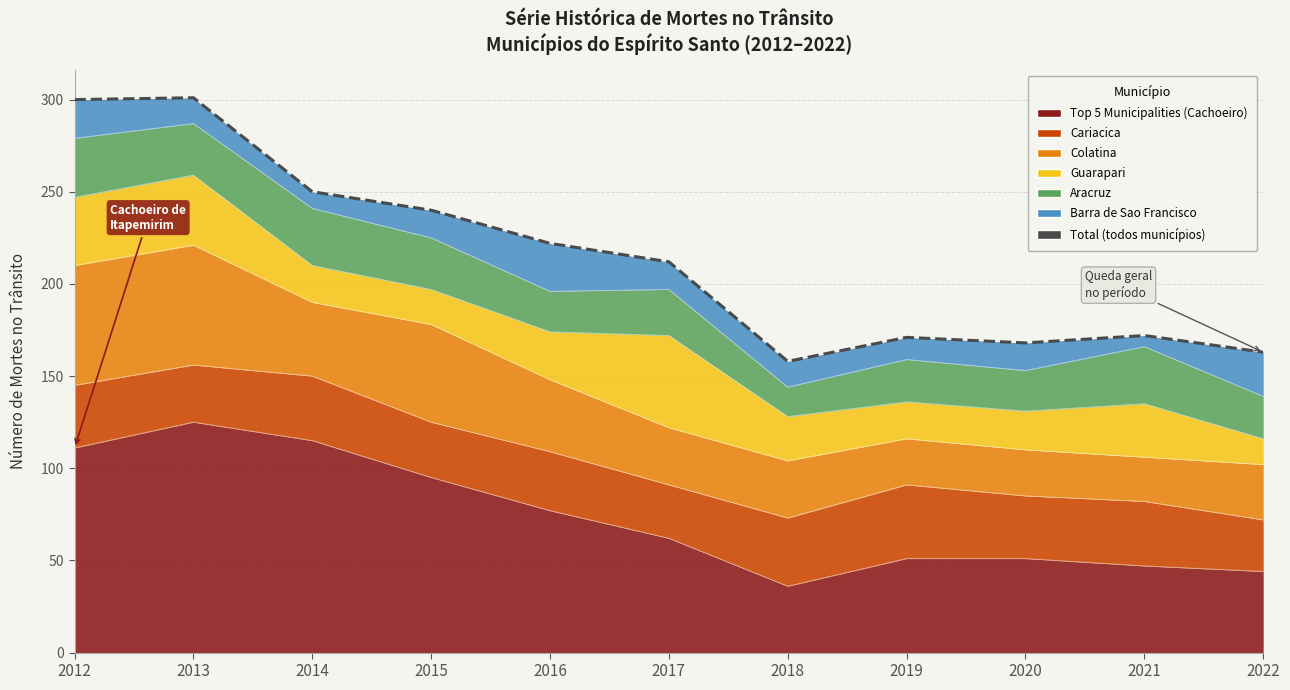

List the labels in order of value, largest first.

2013, 2012, 2014, 2015, 2016, 2017, 2021, 2019, 2020, 2022, 2018